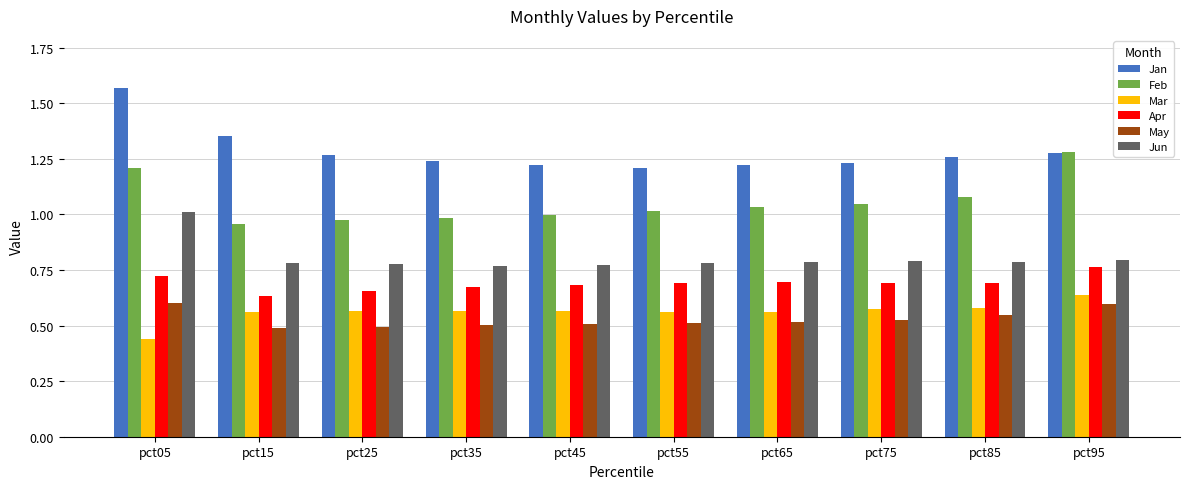

Which series has the largest total across all categories?

Jan